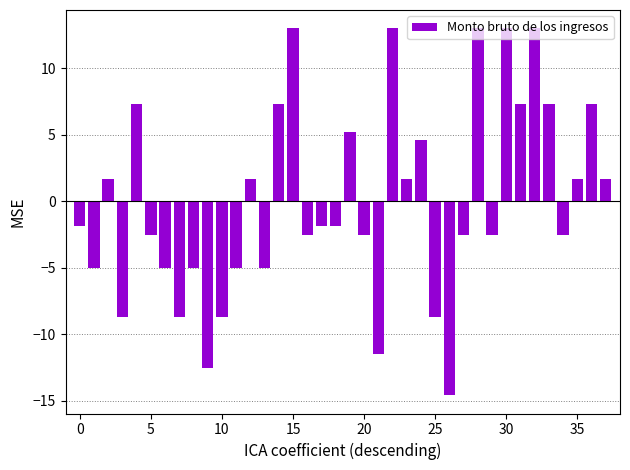

What is the value of the 10th bar from the left?

-12.6